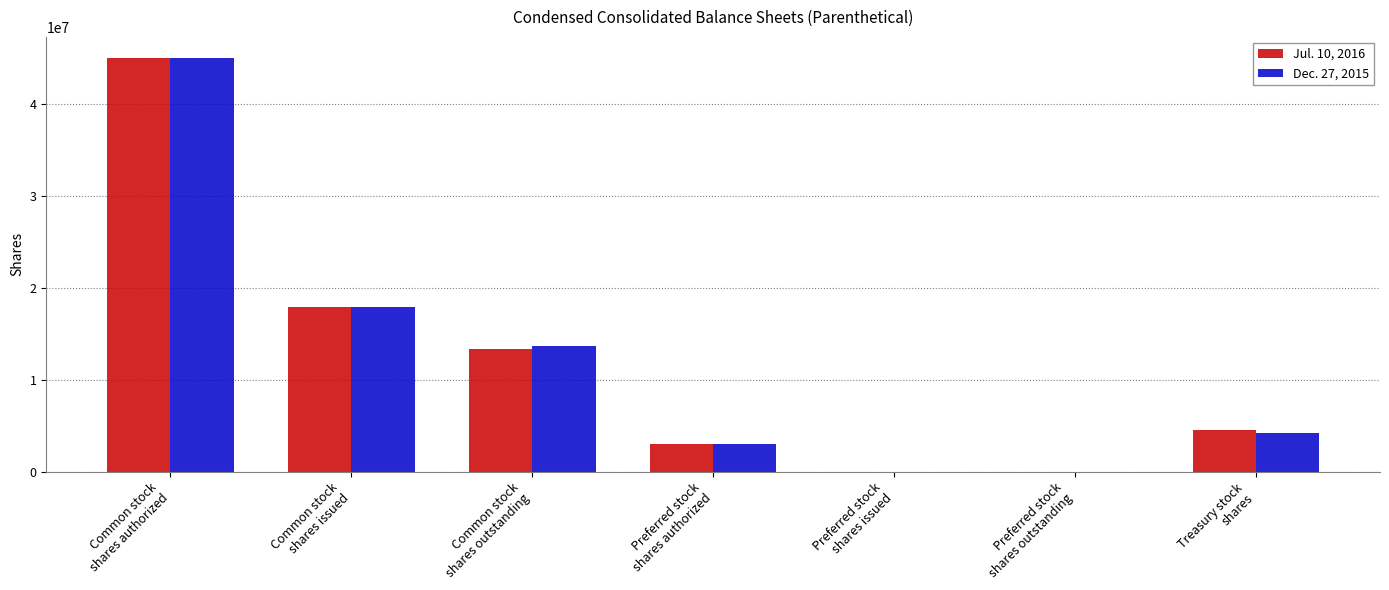

What is the maximum value for Dec. 27, 2015?

45000000